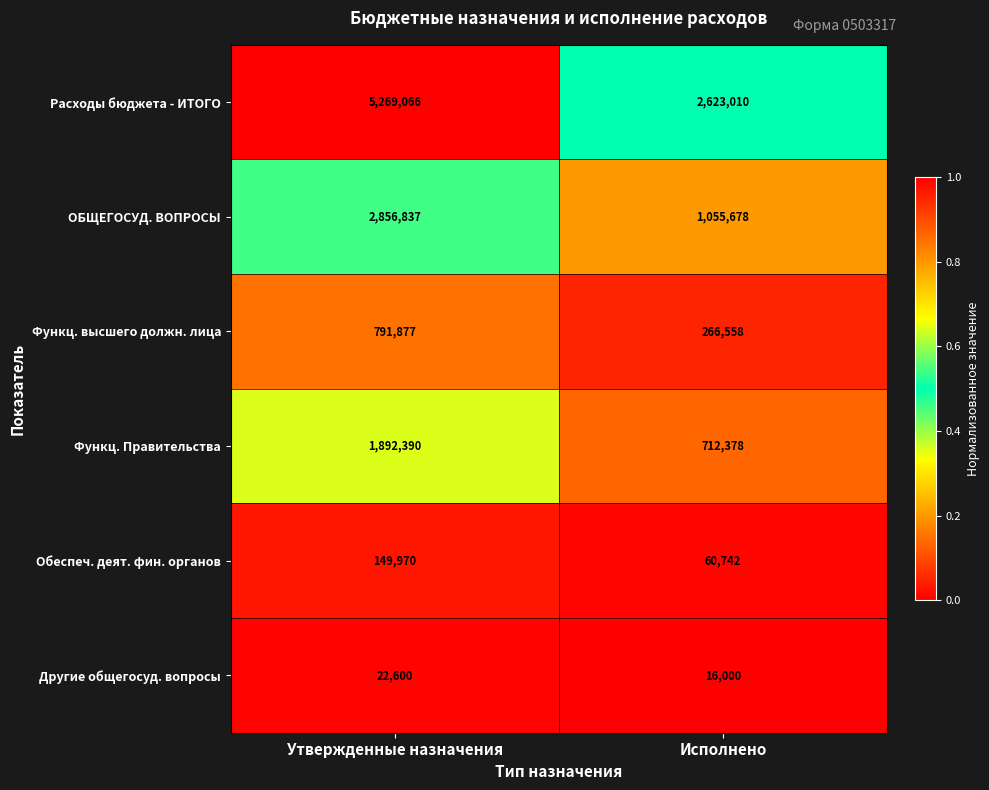

Which series has the largest range (max minus min)?

Расходы бюджета - ИТОГО